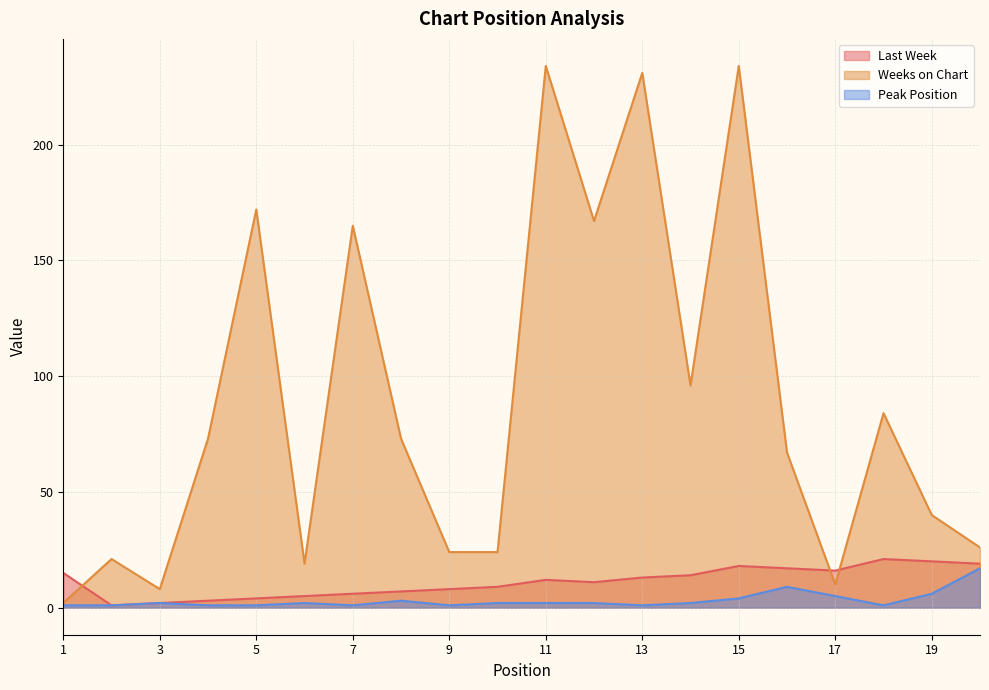

What is the value of the Weeks on Chart point at the 7th from the left?

165